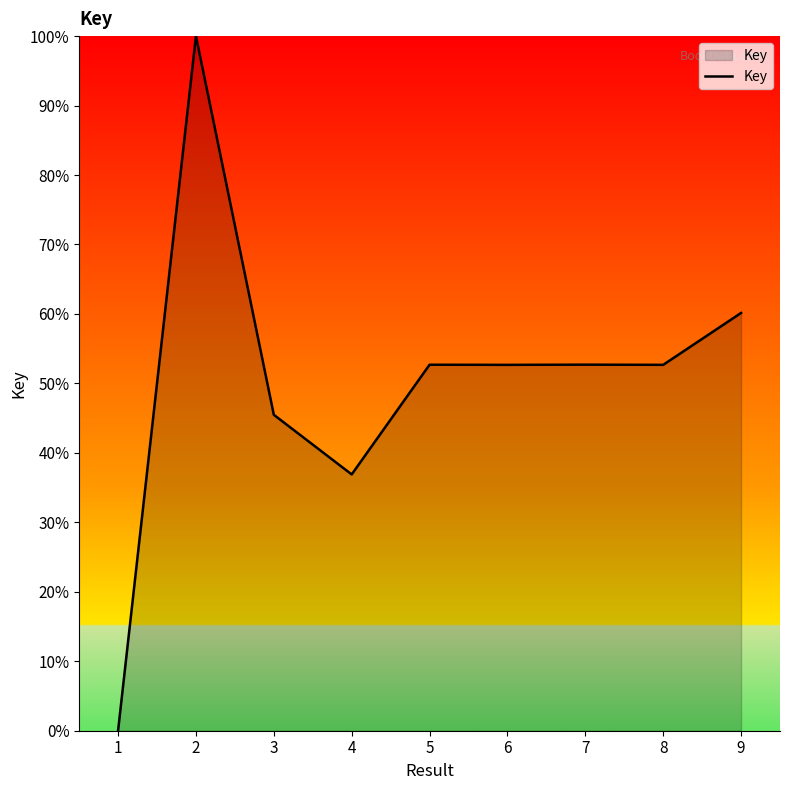

What is the change in value from 1 to 4?

+36.9